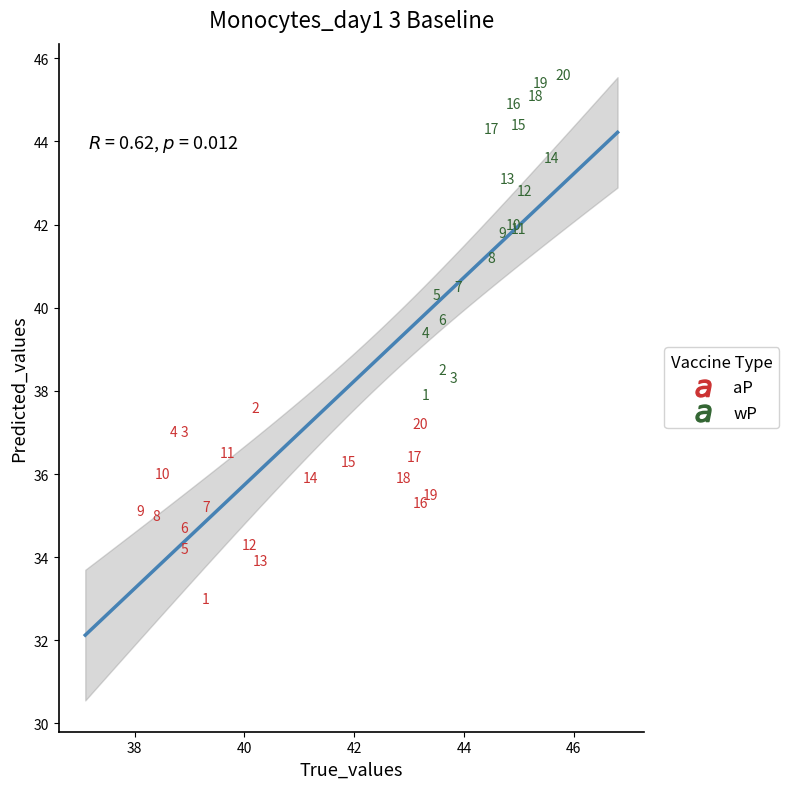

What are all the series names shown in the legend?

aP, wP